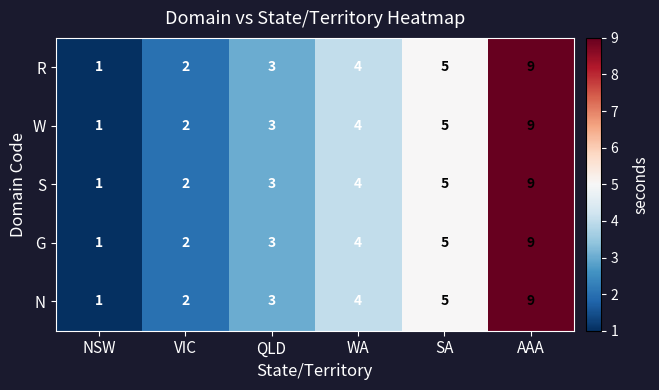

List the labels in order of W value, largest first.

AAA, SA, WA, QLD, VIC, NSW